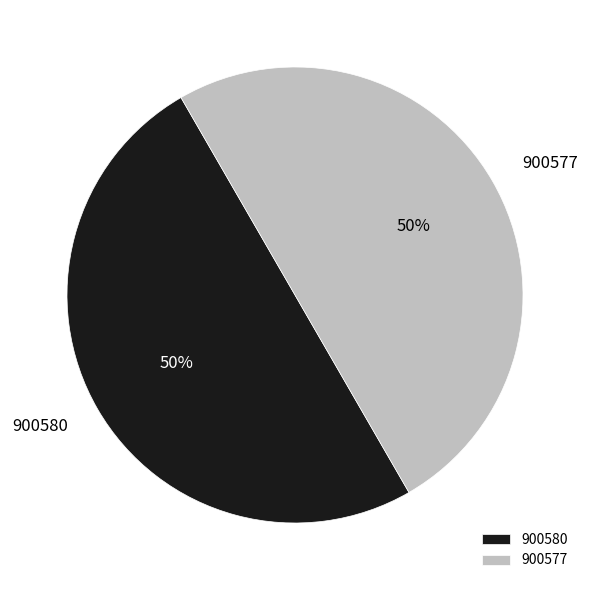

How many slices are in this pie chart?

2